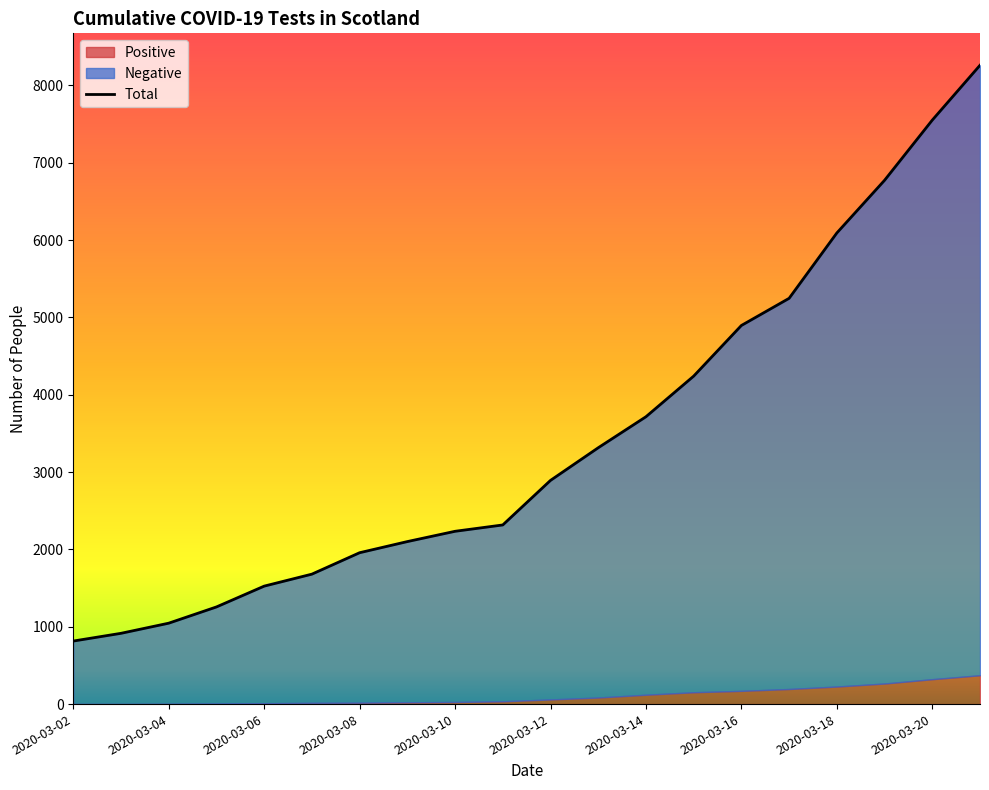

Count the number of categories in the chart.

20